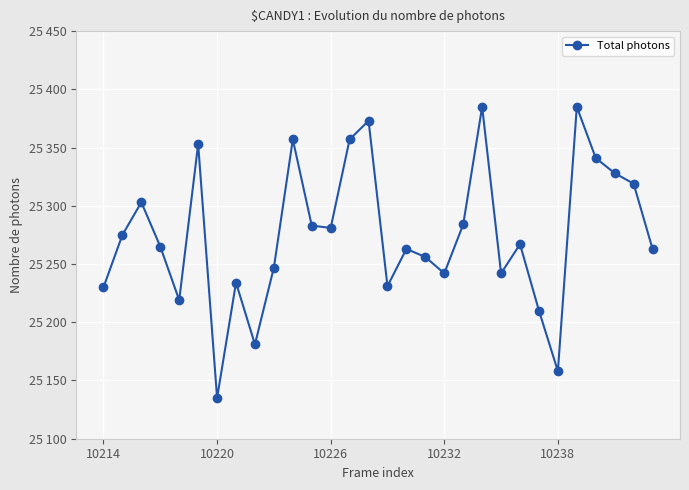

Is this an area chart (filled region under the line)?

No